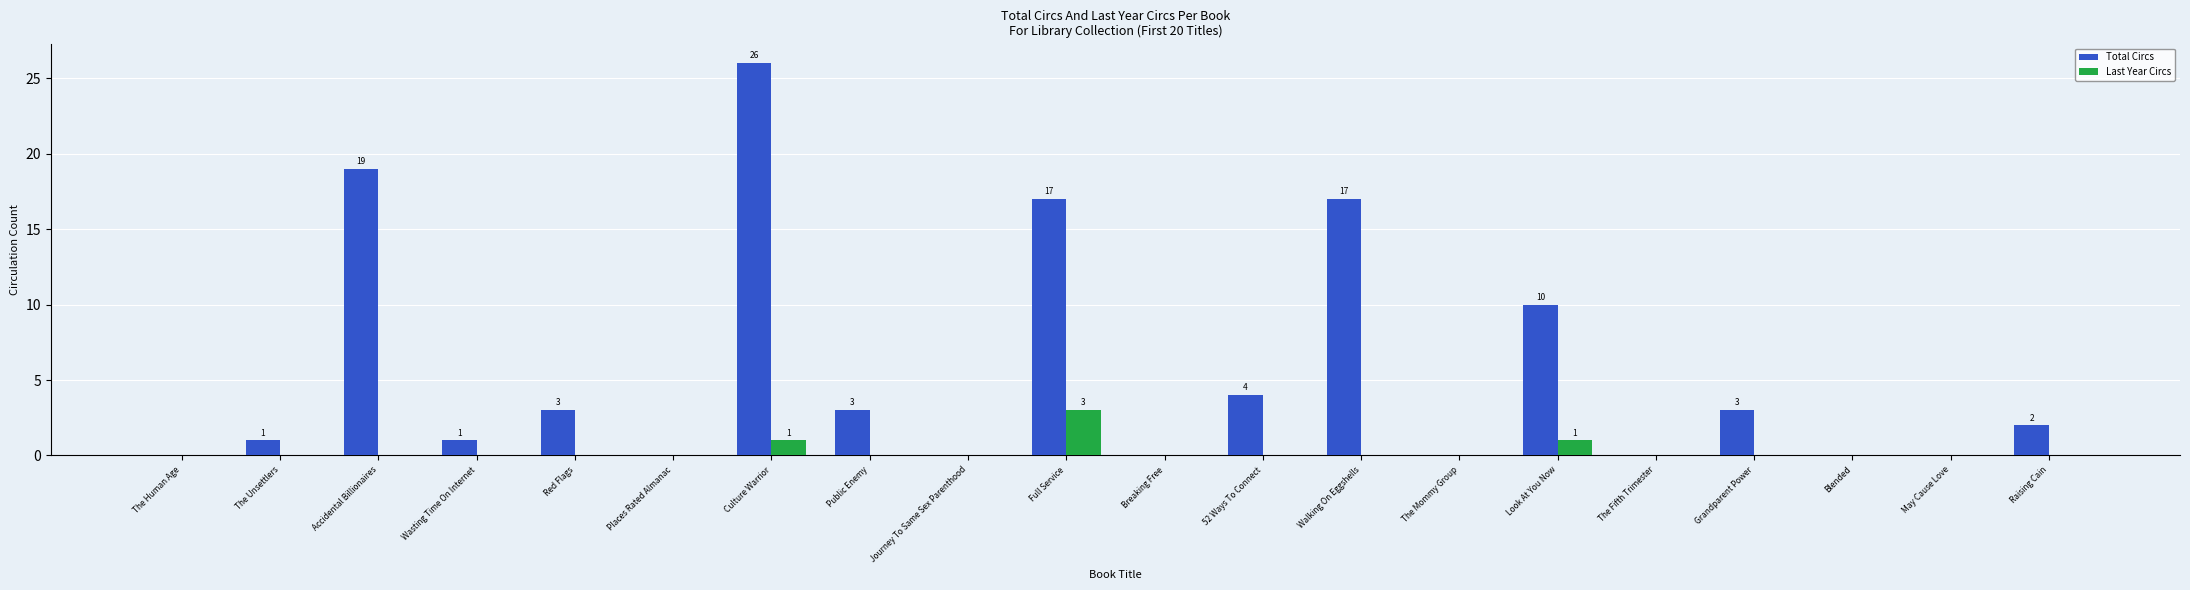

True or false: Total Circs has a value of 3 at Raising Cain.

False